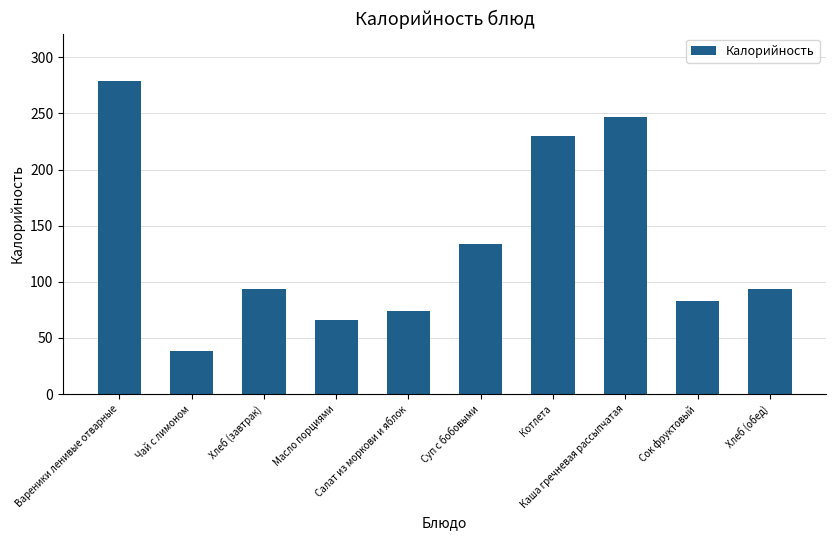

What is the difference between the second highest and minimum values?

208.7